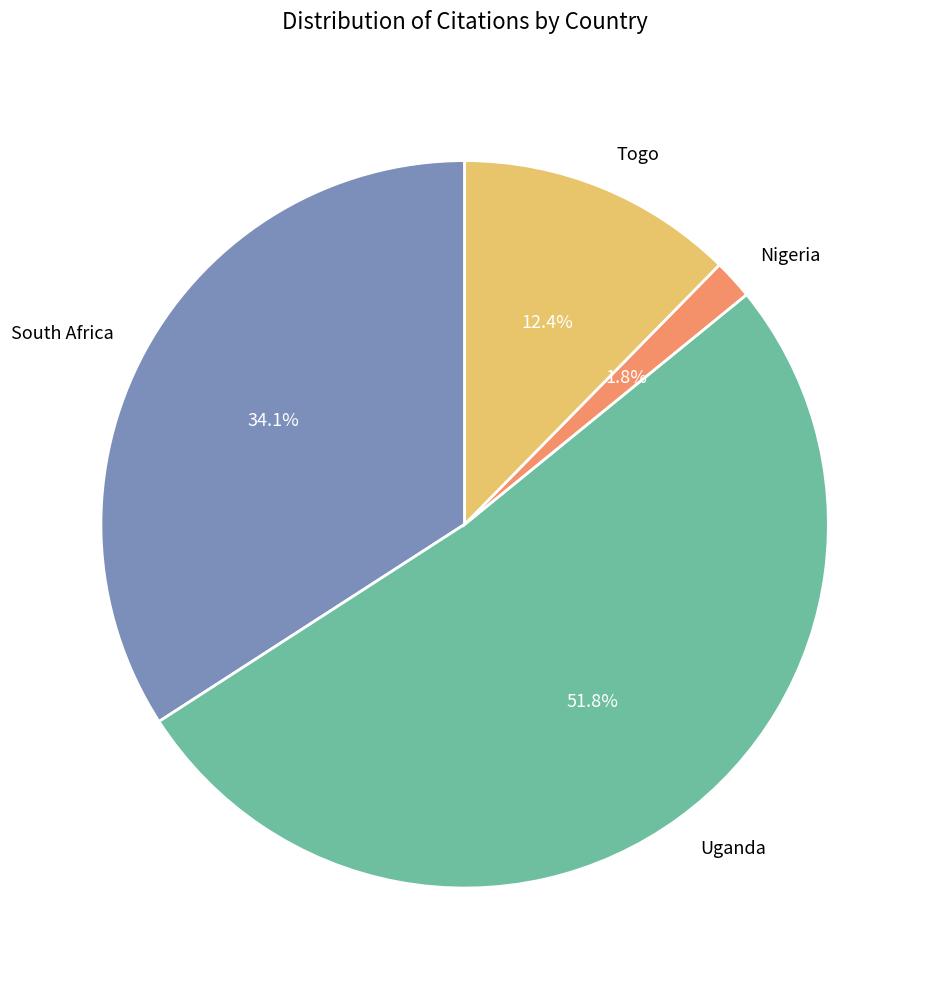

Rank the categories by value from lowest to highest.

Nigeria, Togo, South Africa, Uganda